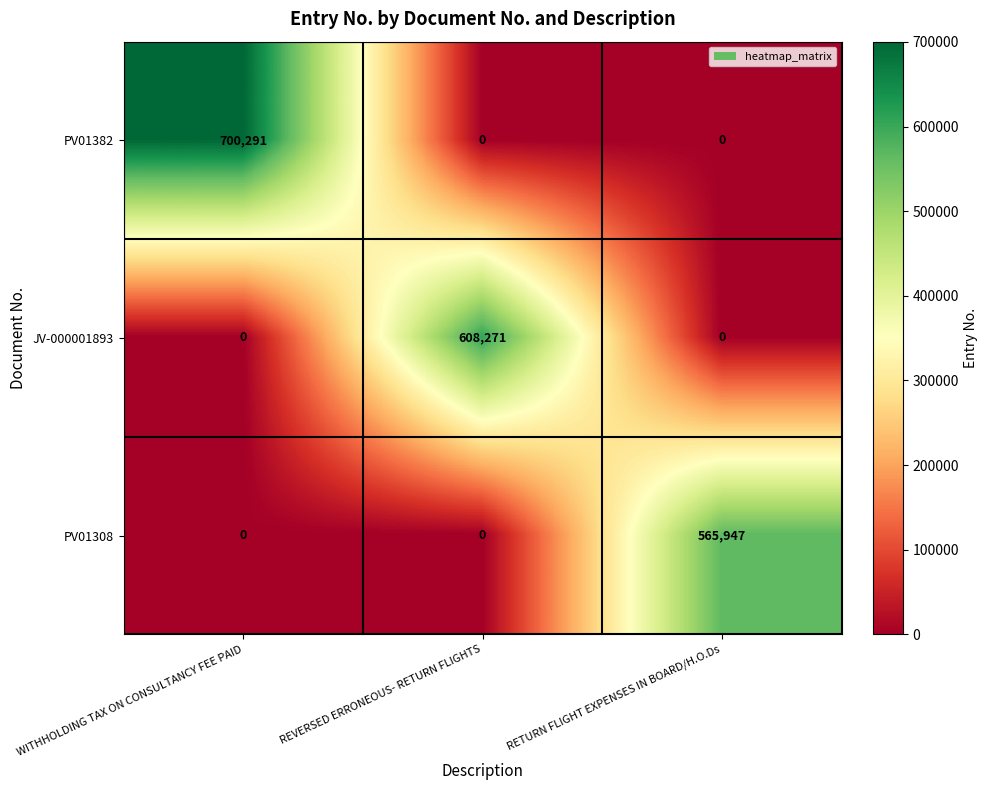

At which category does the chart reach its peak across all series?

WITHHOLDING TAX ON CONSULTANCY FEE PAID